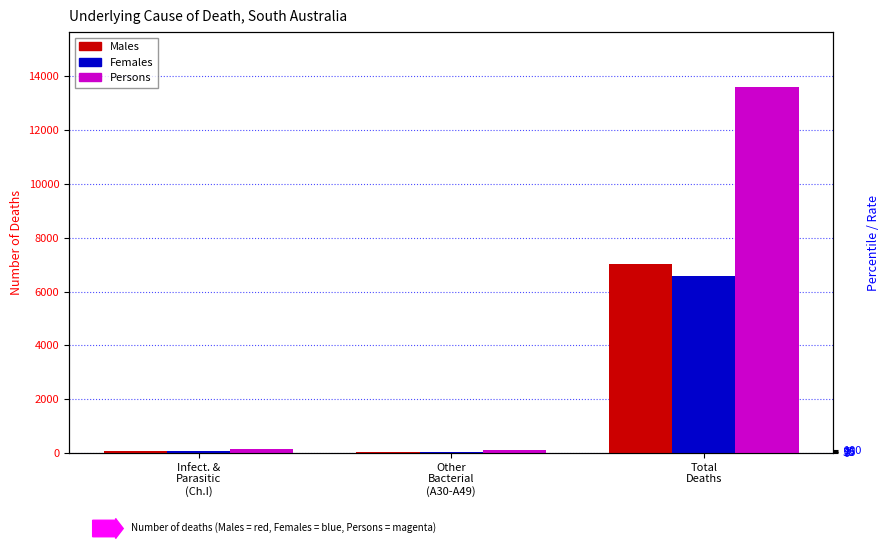

What is the total value across all series at Other
Bacterial
(A30-A49)?

196